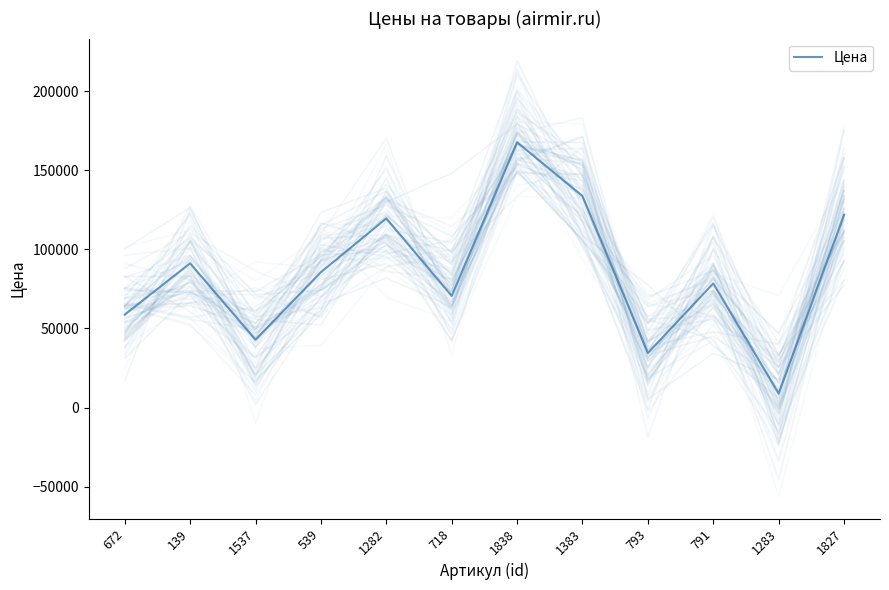

Is it true that the value at 1282 is 119600?

True